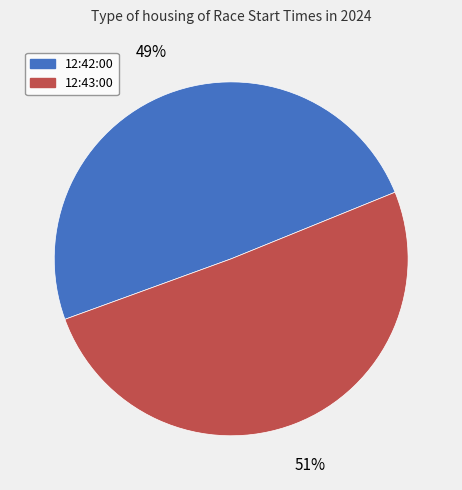

What percentage is the 12:43:00 slice, to the nearest percent?

51%